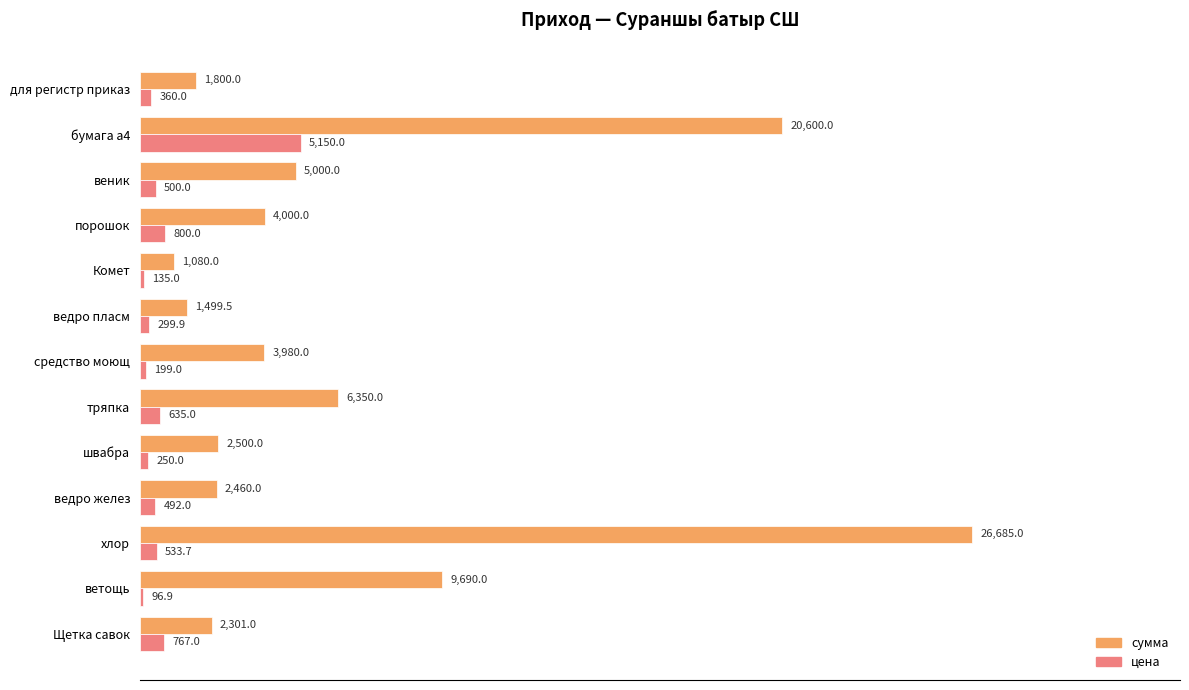

At which category is the sum across all series the highest?

хлор